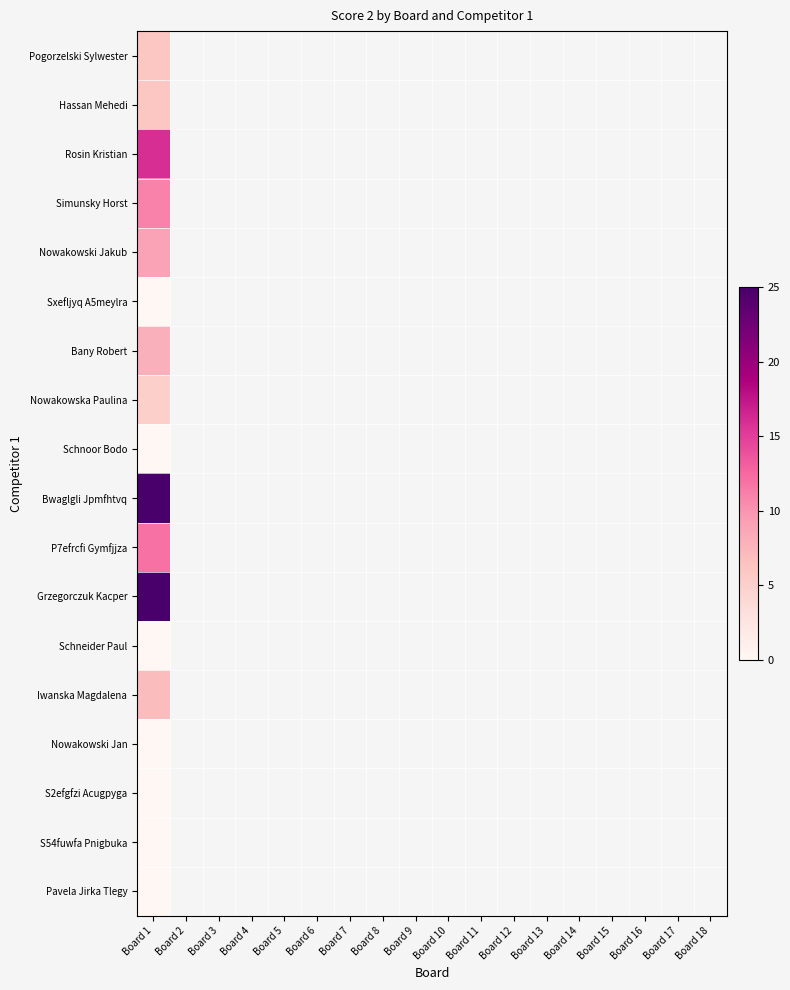

What is the maximum value for Rosin Kristian?

16.0